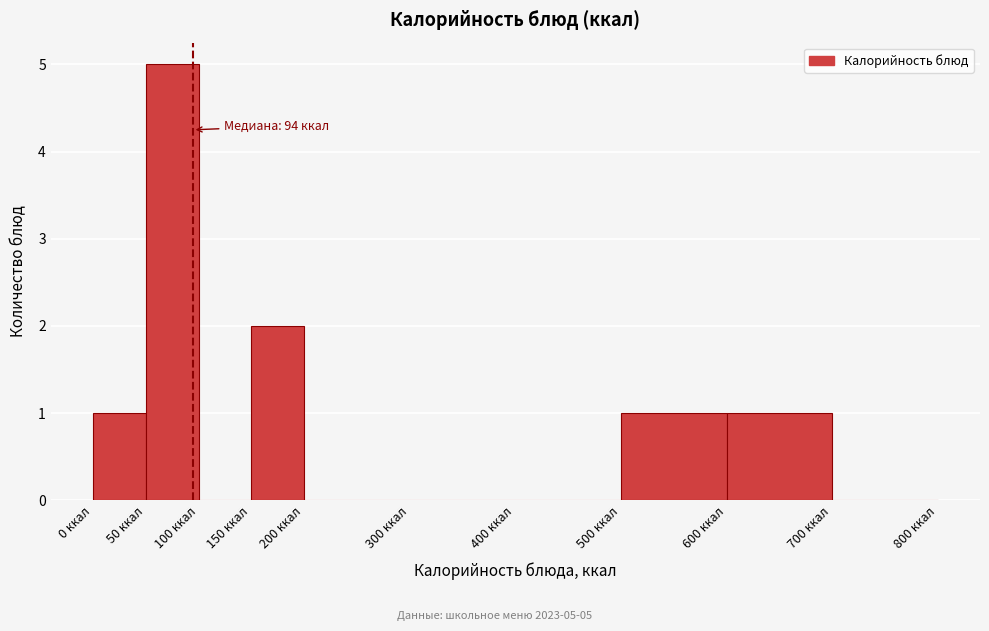

Over which range of the x-axis is the bar tallest?

50 to 100